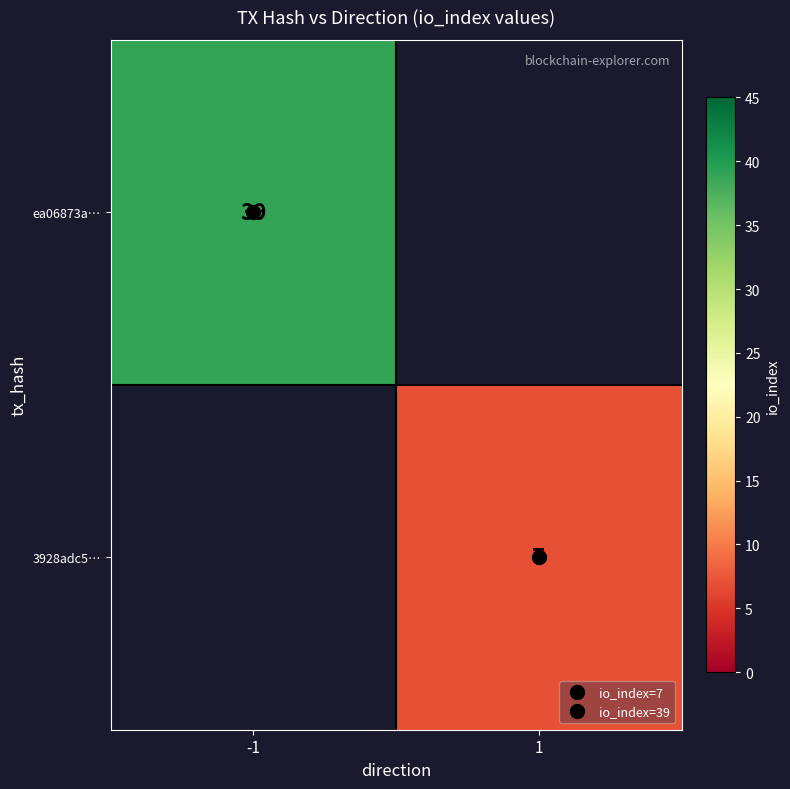

How many values in ea06873a… are above zero?

1